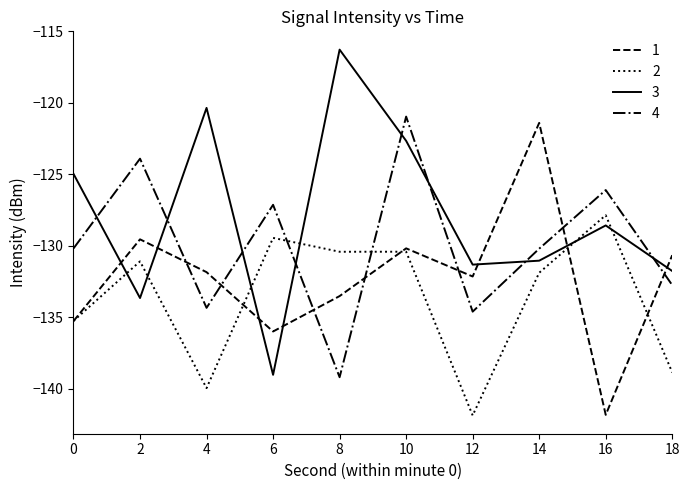

Which category has the lowest value in the 1 series?

16